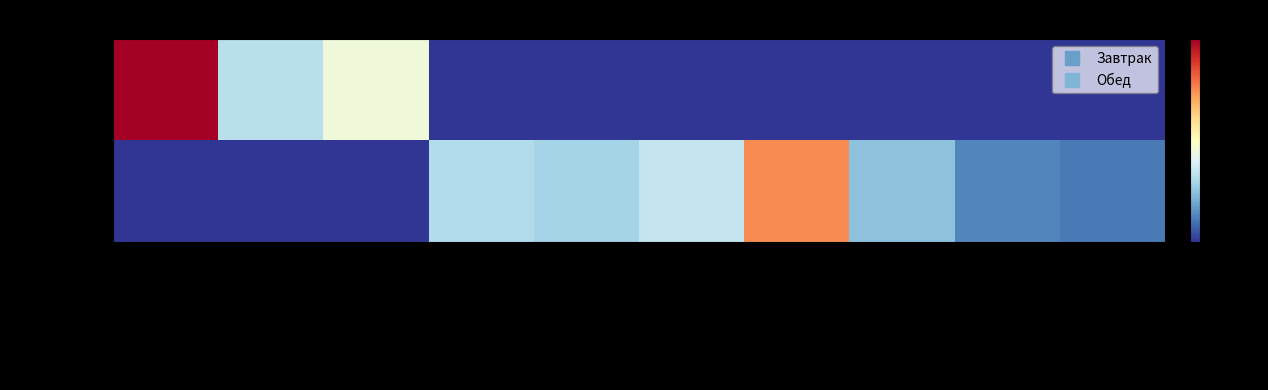

Reading right to left, extract all data points from this chart.

Завтрак: Хлеб ржаной=0.0	Хлеб пшен.=0.0	Напиток лимон.=0.0	Пюре горох=0.0	Тефтели=0.0	Суп картоф.=0.0	Салат свекла=0.0	Бутерброд=156.2	Кофейный напиток=112.7	Каша=346.8
Обед: Хлеб ржаной=38.0	Хлеб пшен.=45.2	Напиток лимон.=86.3	Пюре горох=260.3	Тефтели=121.9	Суп картоф.=100.4	Салат свекла=109.3	Бутерброд=0.0	Кофейный напиток=0.0	Каша=0.0